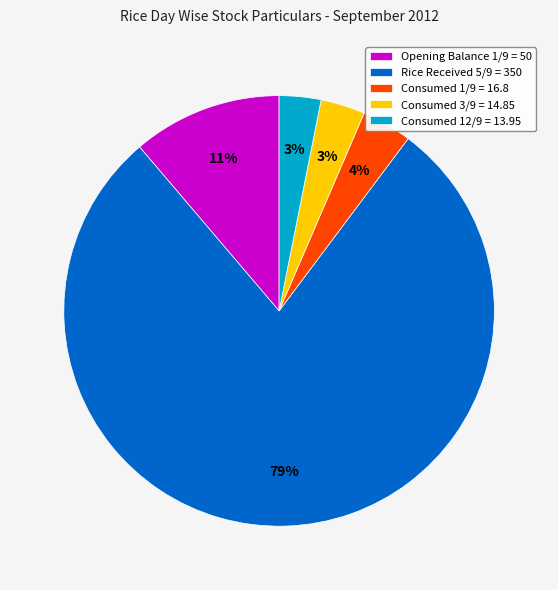

To the nearest percent, what portion does Consumed 1/9 = 16.8 represent?

4%